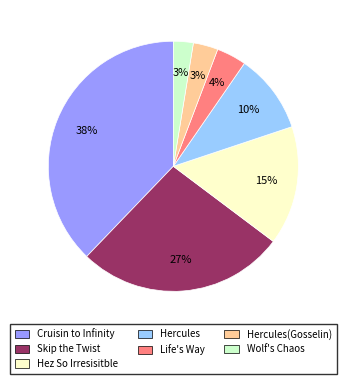

Count the number of slices in the pie.

7